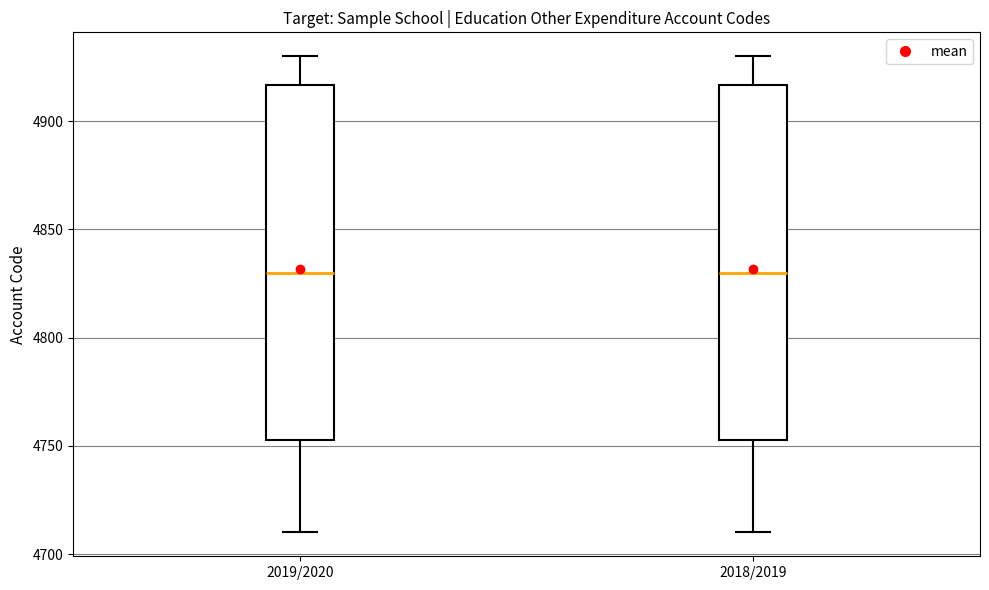

Reading left to right, transcribe this box plot: for each box, give where its median line is, the range the box spans, and where its two whiskers end, as read against the y-axis. The values are not printed on the chart, so give them approximately, as read against the axis.

2019/2020: median 4830, box 4755 to 4915, whiskers 4710 to 4930
2018/2019: median 4830, box 4755 to 4915, whiskers 4710 to 4930